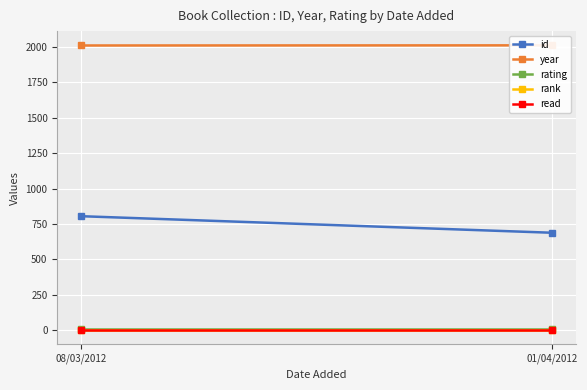

At which label does read reach its peak?

08/03/2012